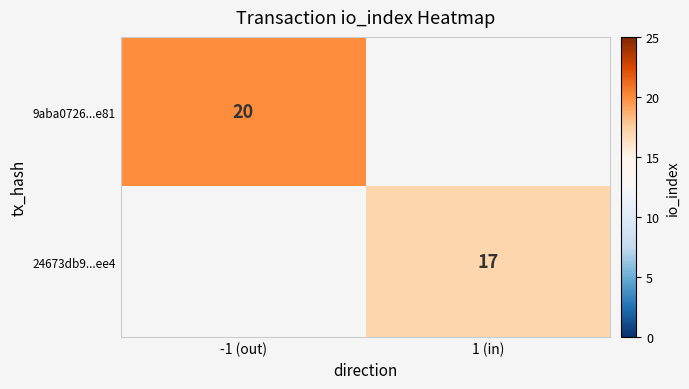

The value of 9aba0726...e81 at -1 (out) is 20. True or false?

True